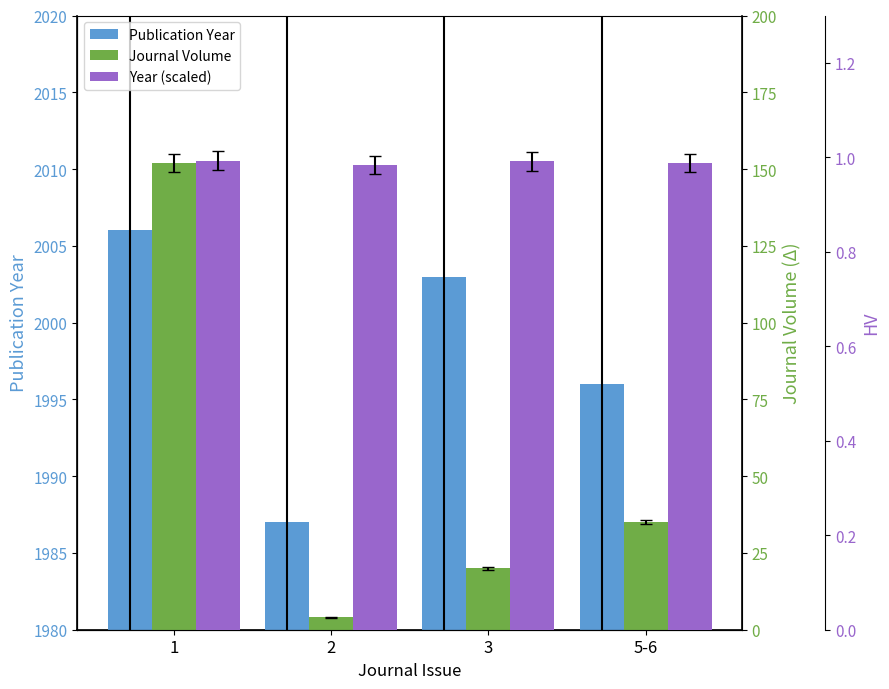

What is the label of the 3rd bar from the left?

3